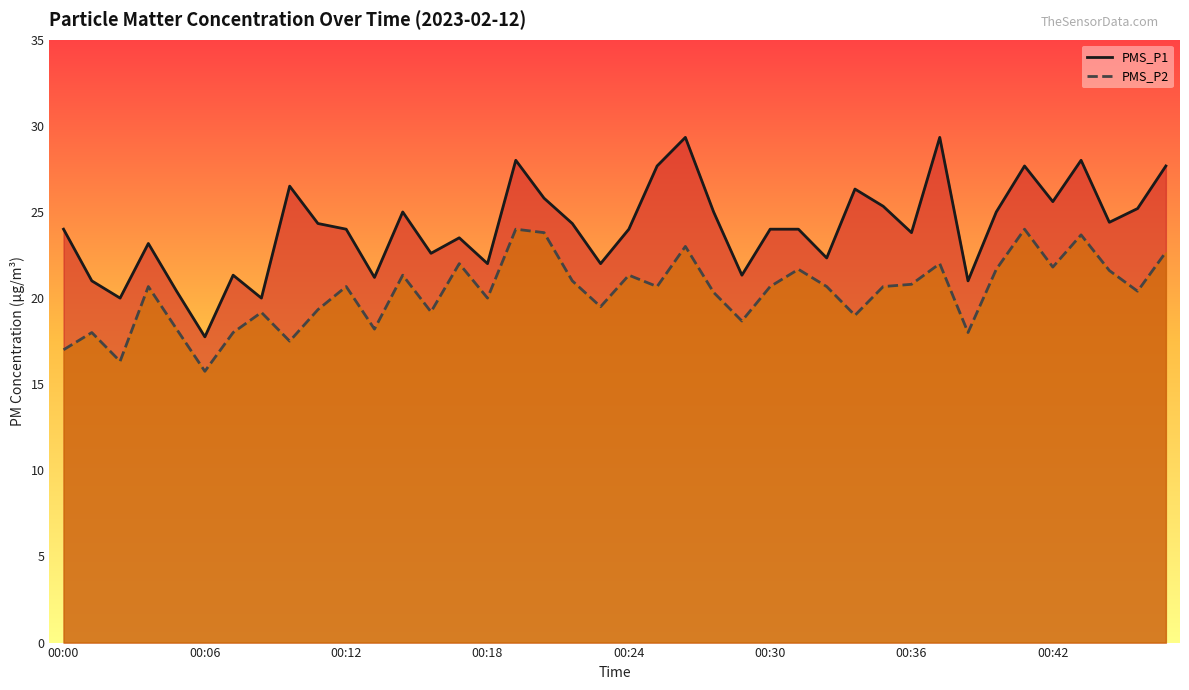

What is the difference between the maximum and second lowest values in the PMS_P2 series?

7.7